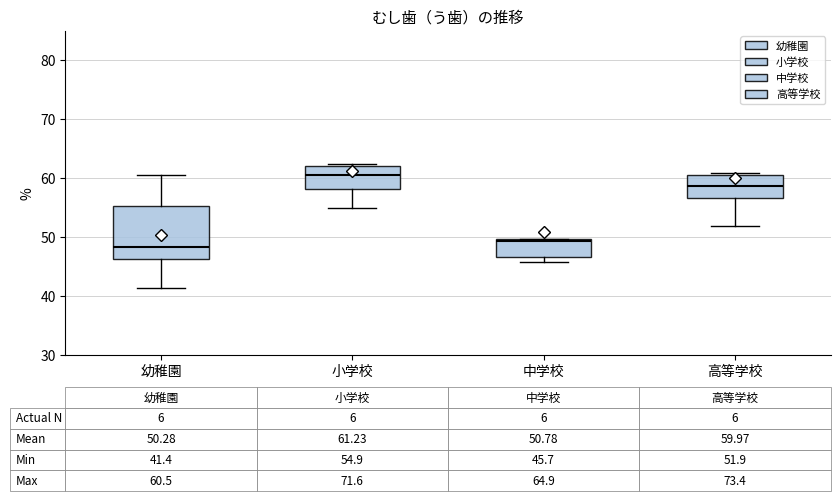

Which box is the tallest, from its lower edge to its upper edge?

幼稚園